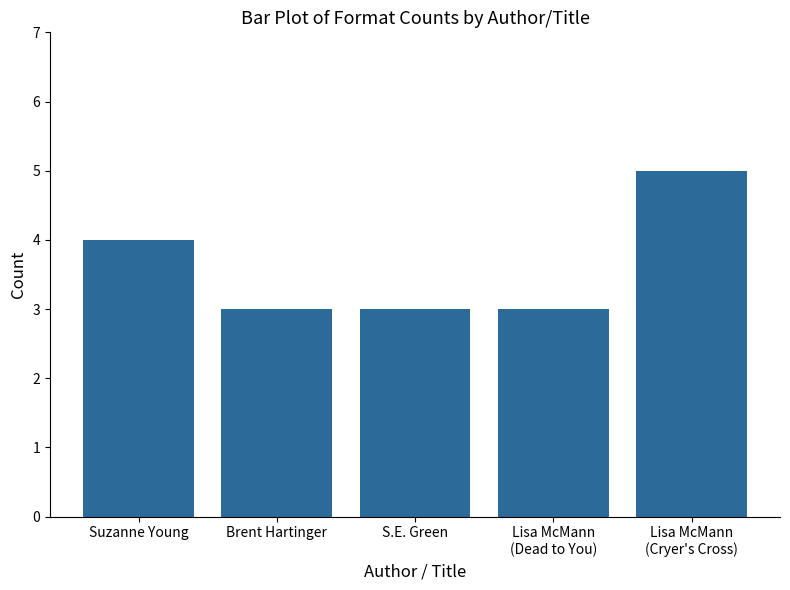

Which has a higher value, Suzanne Young or Lisa McMann
(Dead to You)?

Suzanne Young